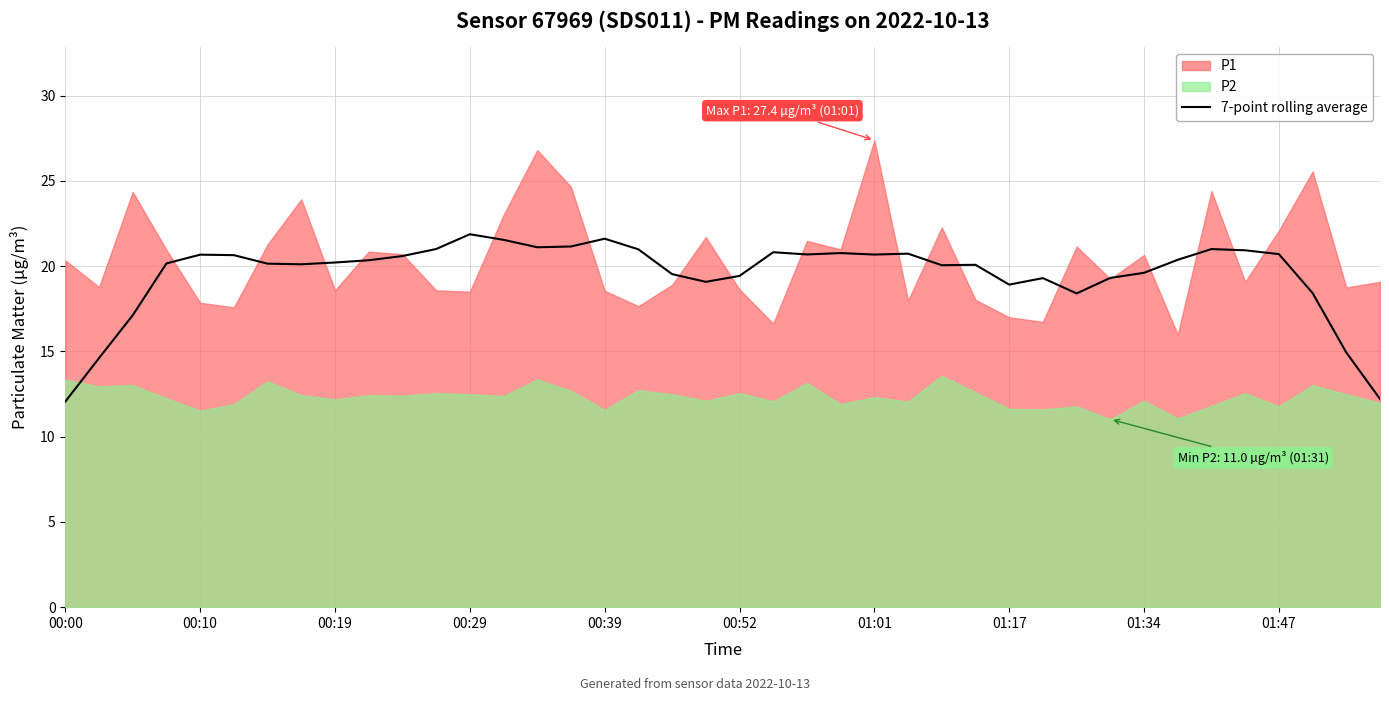

What is the highest value of the 7-point rolling average series?

21.9